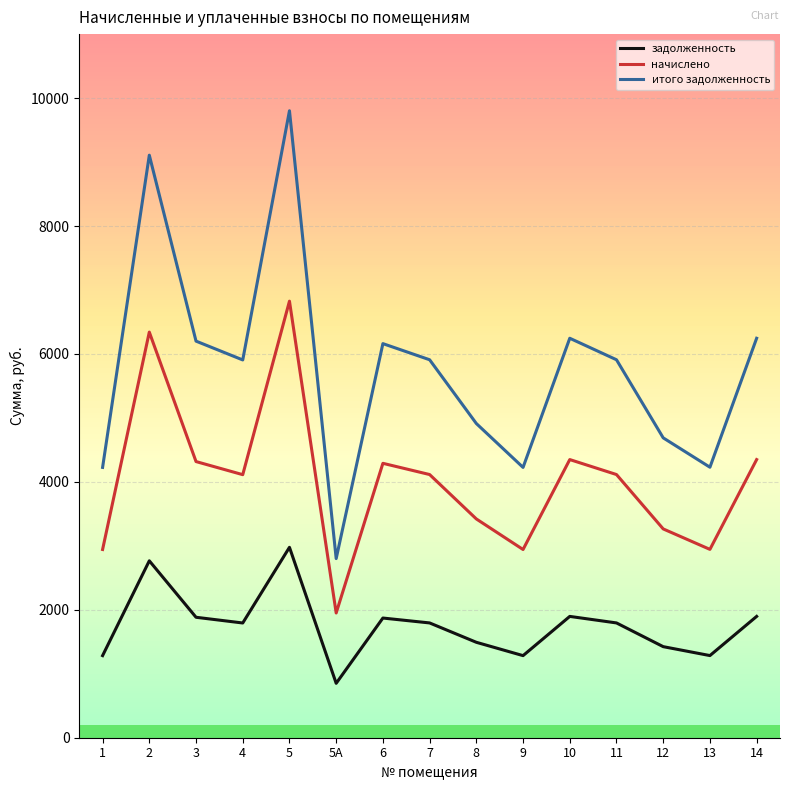

What is the spread (max minus min) of values at 14?

4348.5